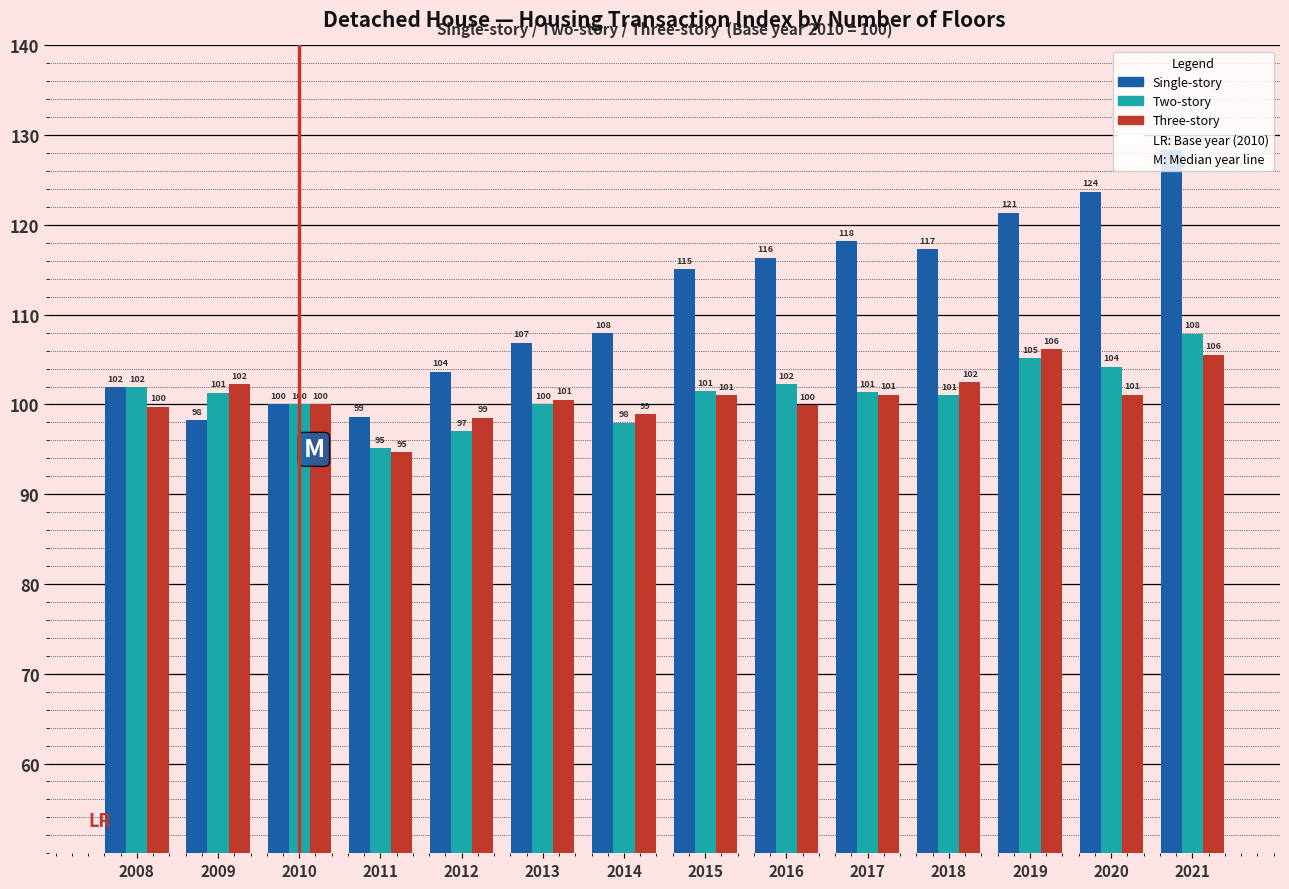

Which series has the largest range (max minus min)?

Single-story